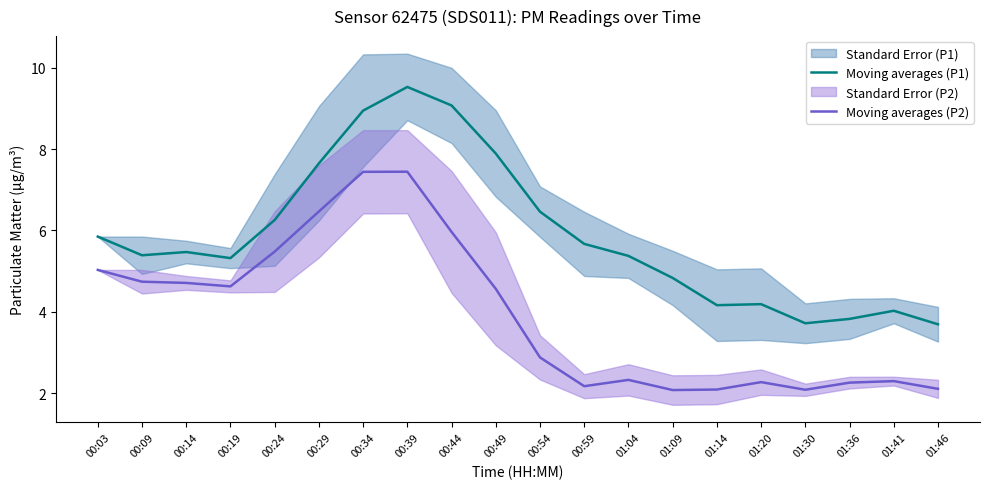

What value does the Moving averages (P2) series have at 00:59?

2.2